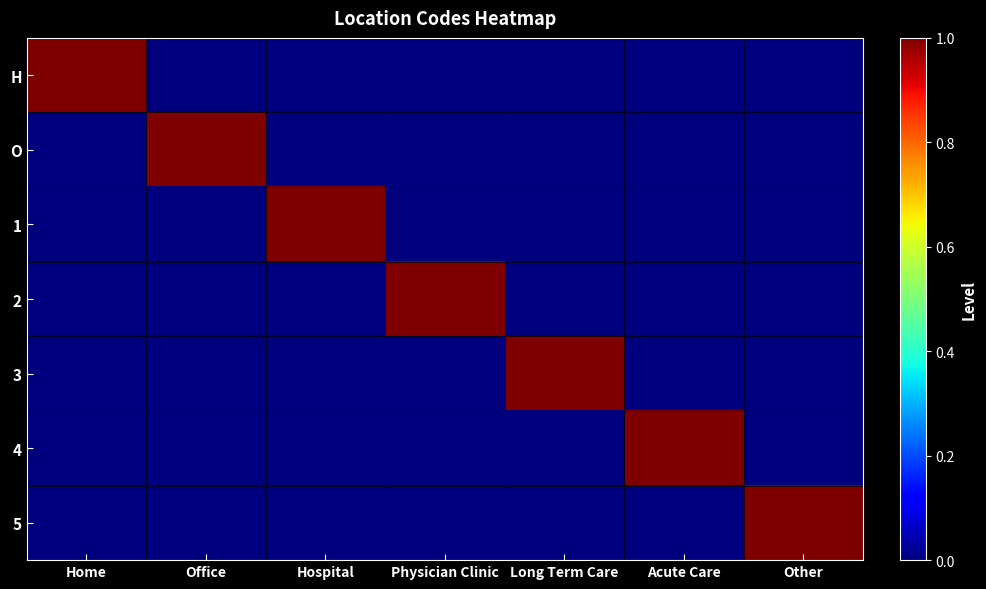

At which category is the sum across all series the highest?

Home